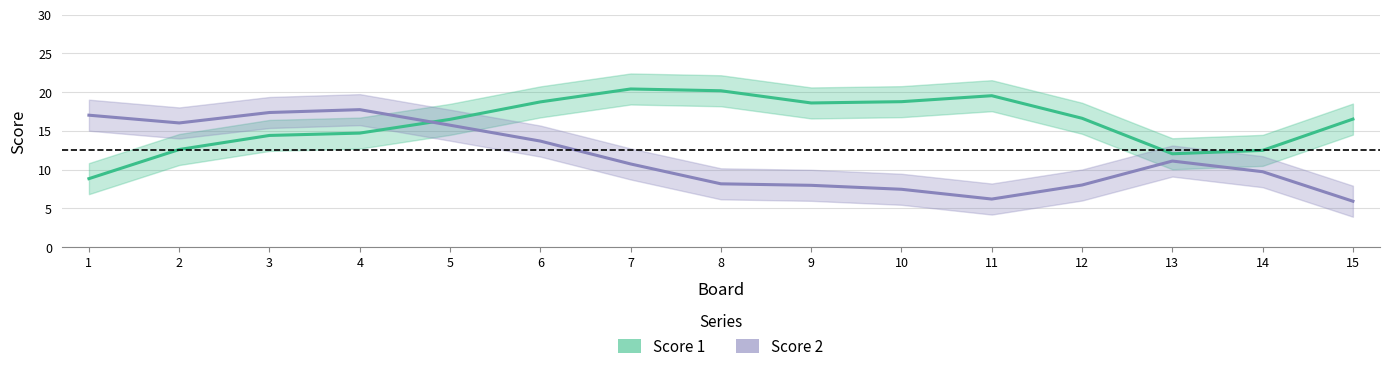

What is the sum of the Score 2 values at 10 and 5?

23.2